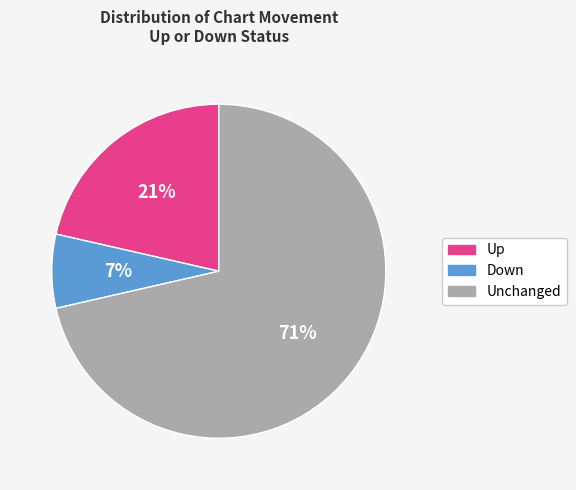

Is there any slice that represents more than half of the pie?

Yes